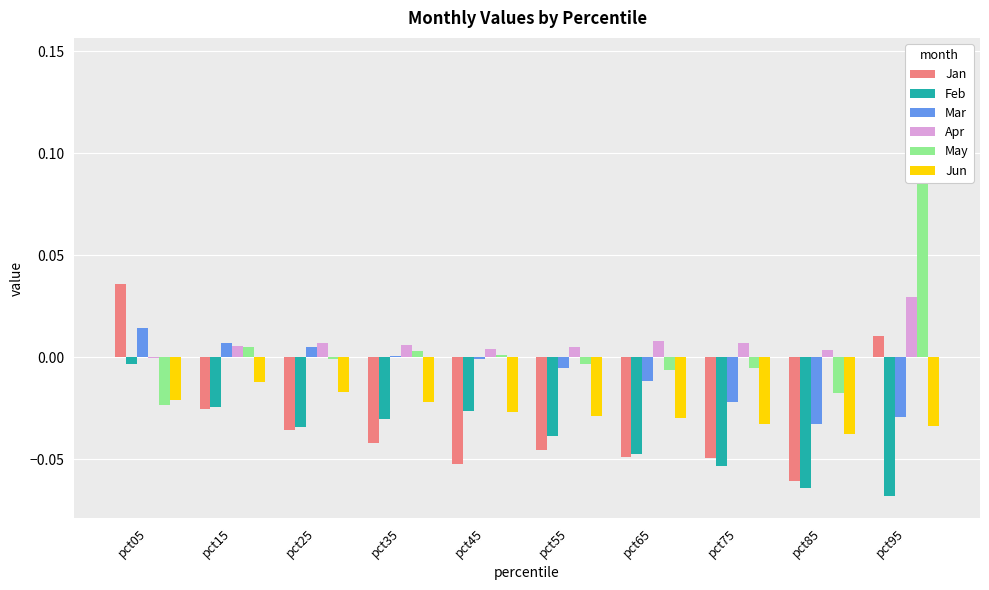

At how many categories does at least one series exceed 0?

10